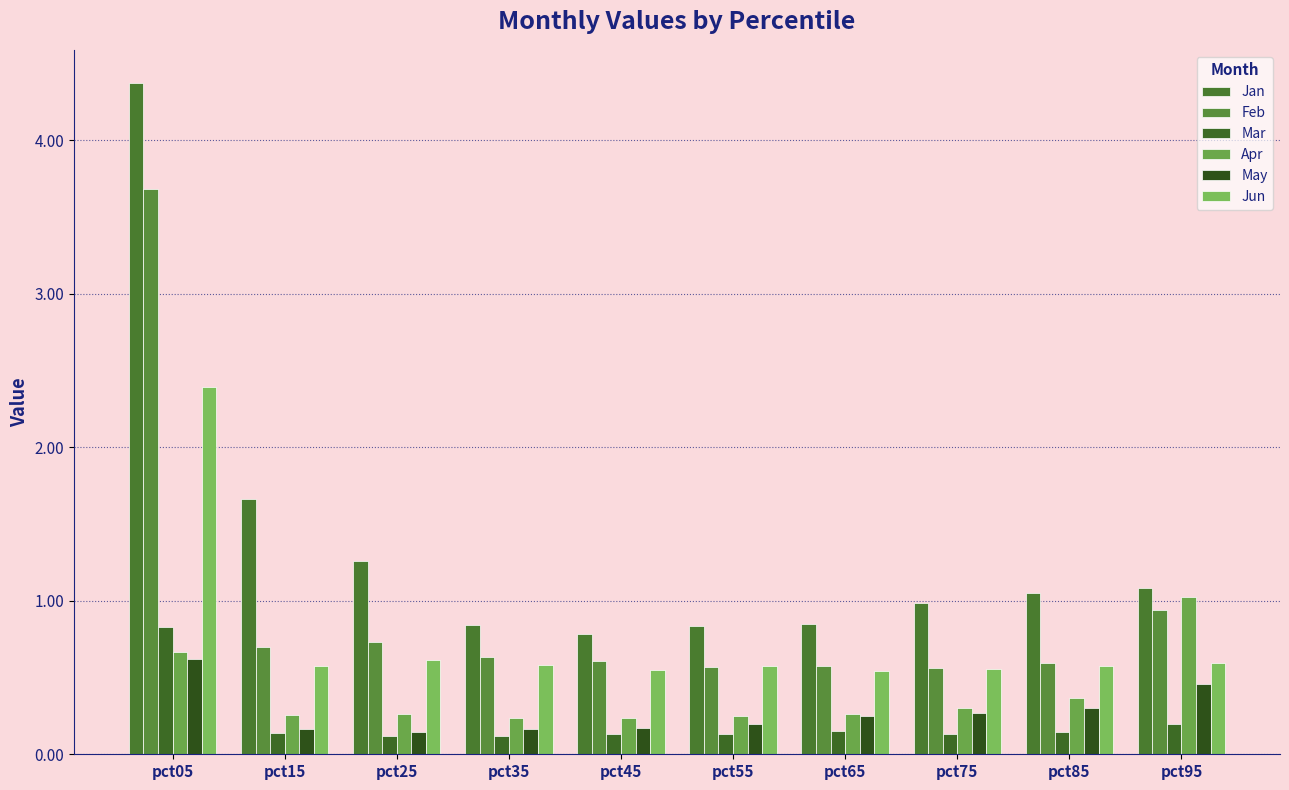

What is the total value across all series at pct35?

2.6